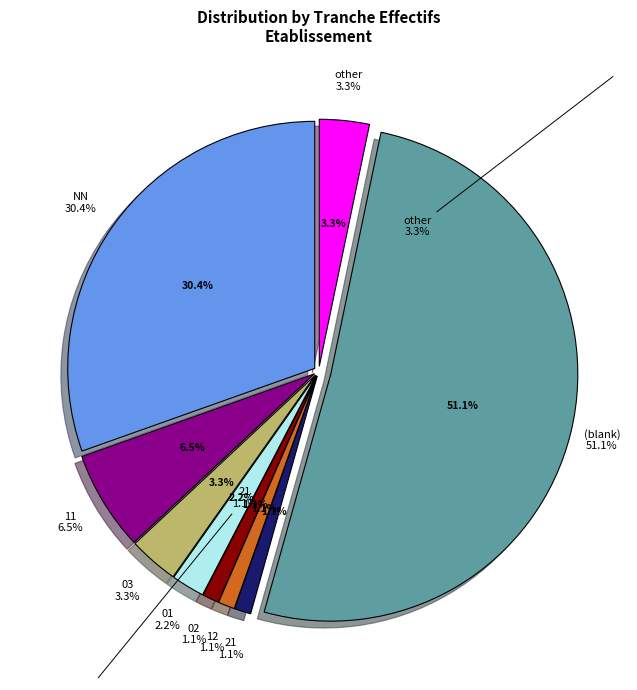

True or false: 12 accounts for 1% of the total.

False